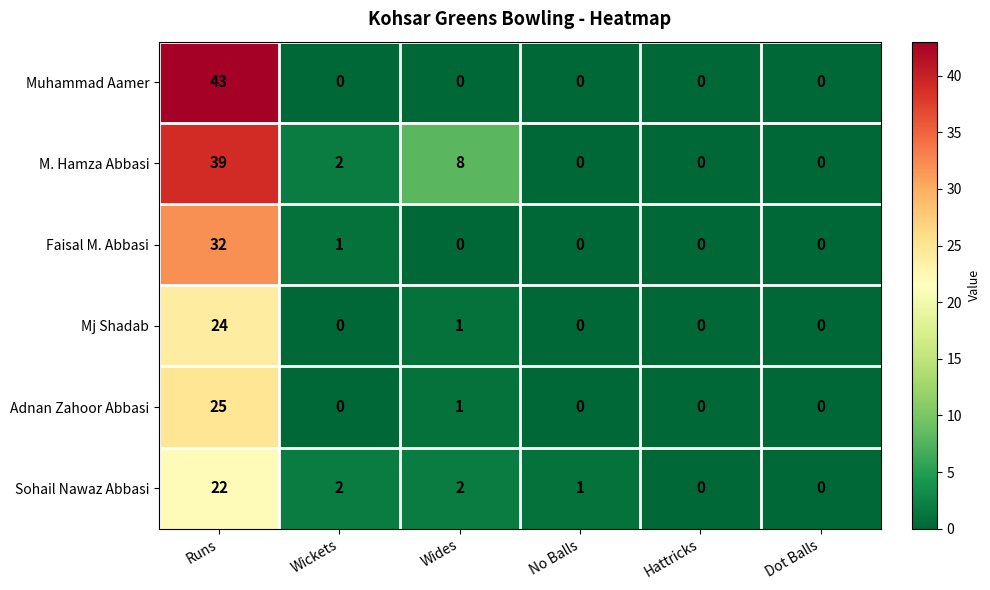

How many series are shown in this chart?

6